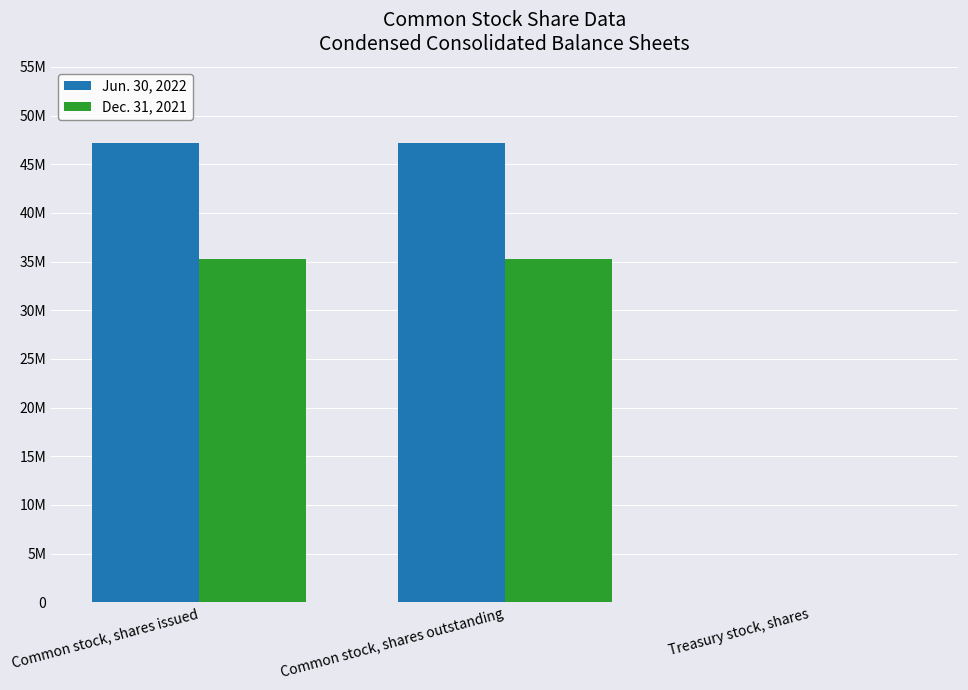

Which category has the highest value in the Jun. 30, 2022 series?

Common stock, shares issued